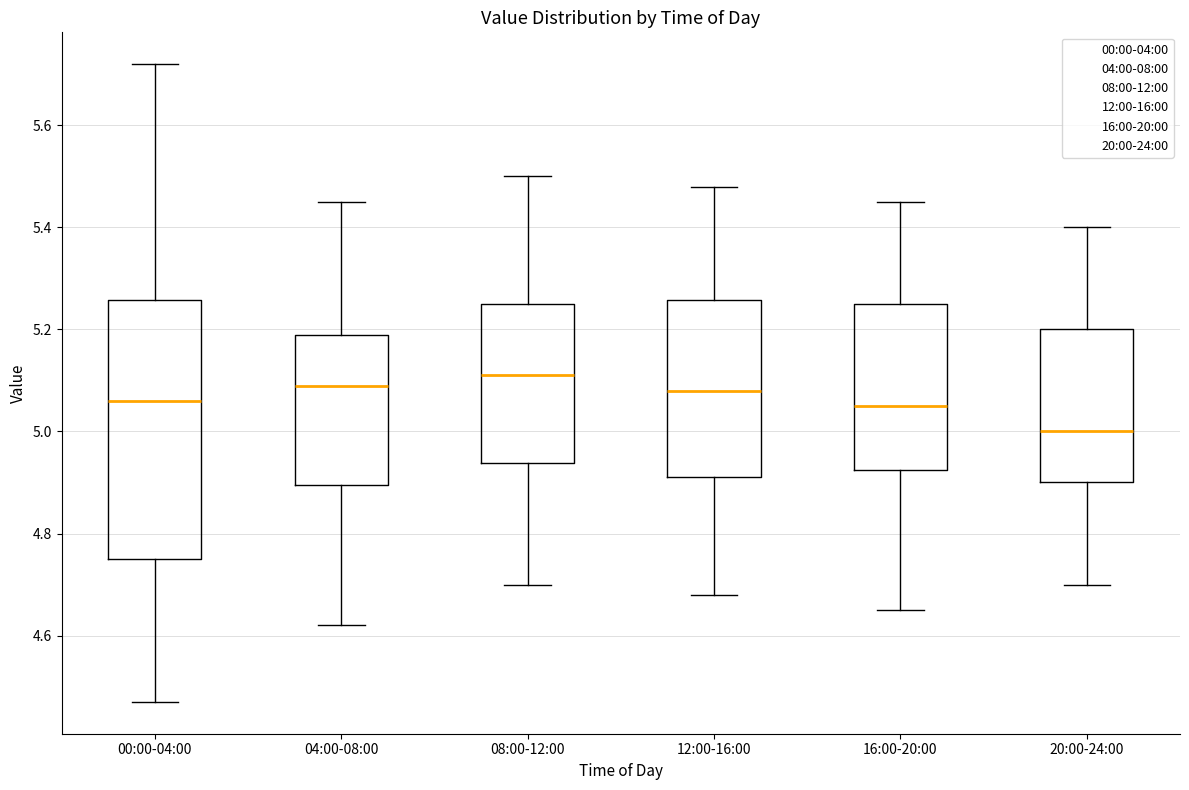

Reading left to right, transcribe this box plot: for each box, give where its median line is, the range the box spans, and where its two whiskers end, as read against the y-axis. The values are not printed on the chart, so give them approximately, as read against the axis.

00:00-04:00: median 5.06, box 4.76 to 5.26, whiskers 4.48 to 5.72
04:00-08:00: median 5.10, box 4.90 to 5.20, whiskers 4.62 to 5.46
08:00-12:00: median 5.12, box 4.94 to 5.26, whiskers 4.70 to 5.50
12:00-16:00: median 5.08, box 4.92 to 5.26, whiskers 4.68 to 5.48
16:00-20:00: median 5.06, box 4.92 to 5.26, whiskers 4.66 to 5.46
20:00-24:00: median 5.00, box 4.90 to 5.20, whiskers 4.70 to 5.40